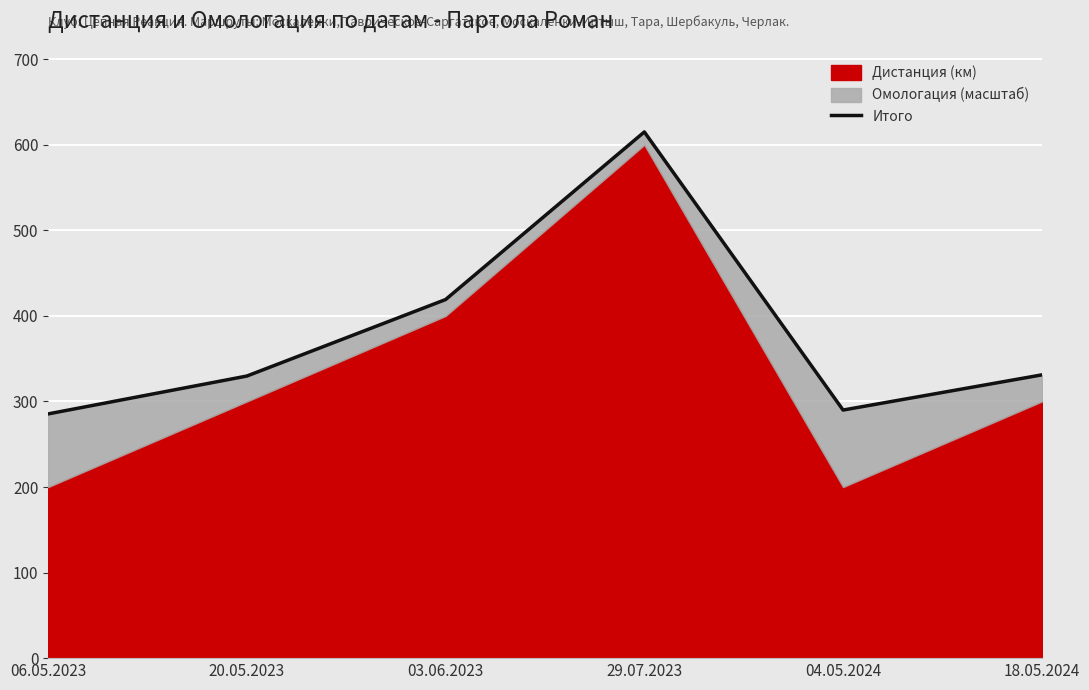

Reading left to right, transcribe all the data shown in this chart.

06.05.2023=285.5	20.05.2023=329.7	03.06.2023=419.2	29.07.2023=615.1	04.05.2024=290.0	18.05.2024=331.1